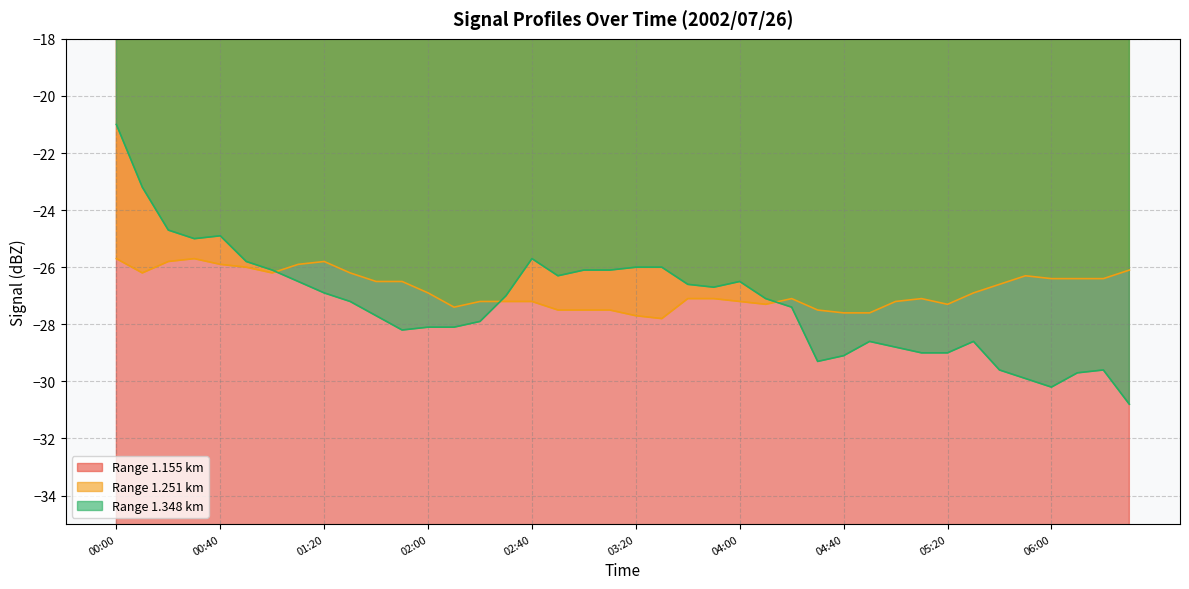

Where is the first local minimum for 1.348?

00:30